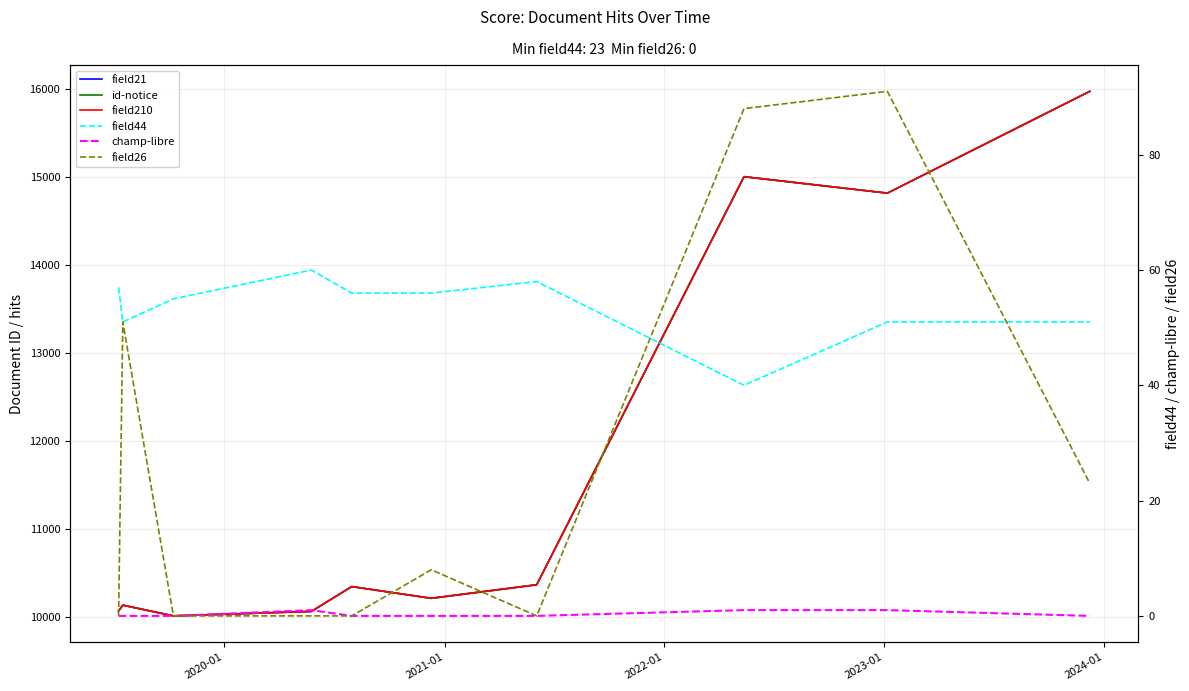

True or false: field44 has more than 2 interior local peaks.

False